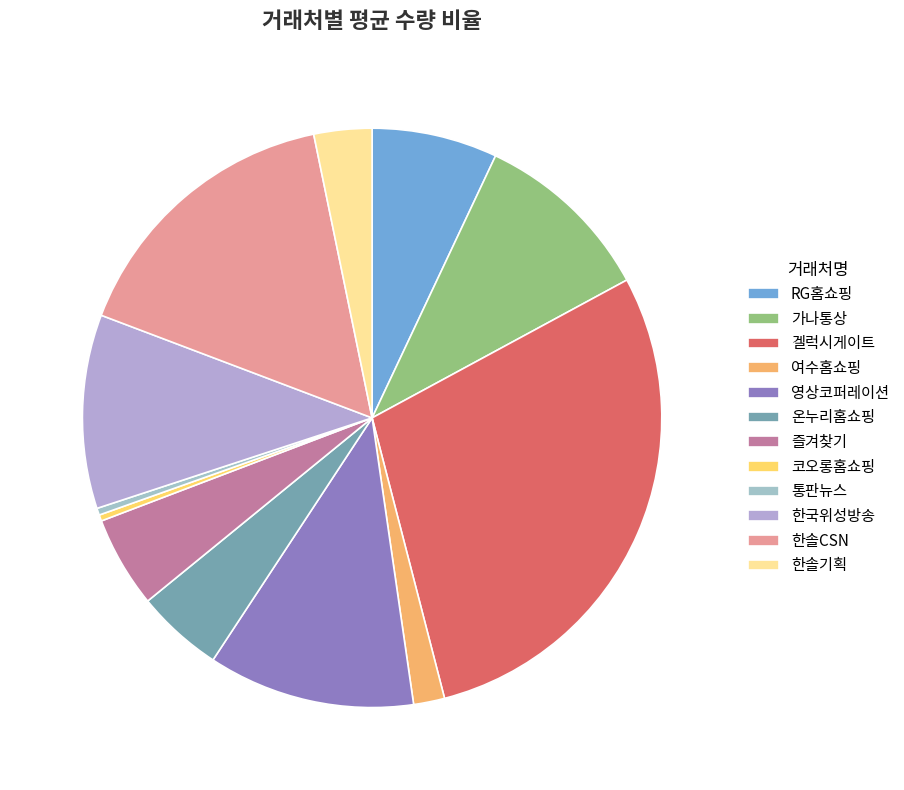

Count the number of slices in the pie.

12